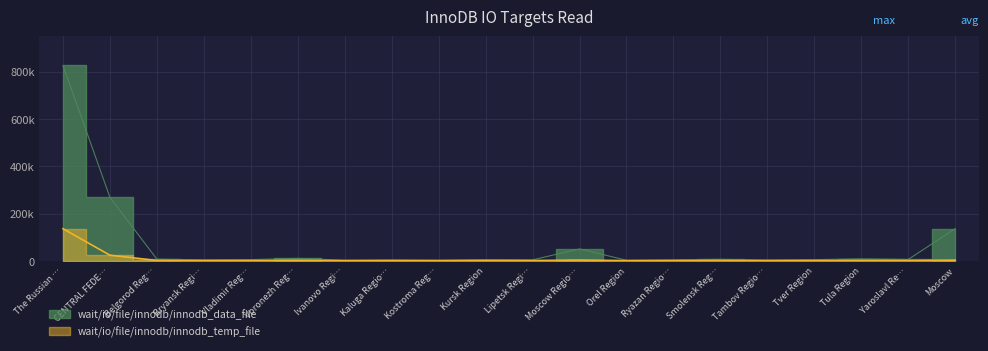

What is the difference between the wait/io/file/innodb/innodb_temp_file values at Tula Region and Belgorod Reg…?

81